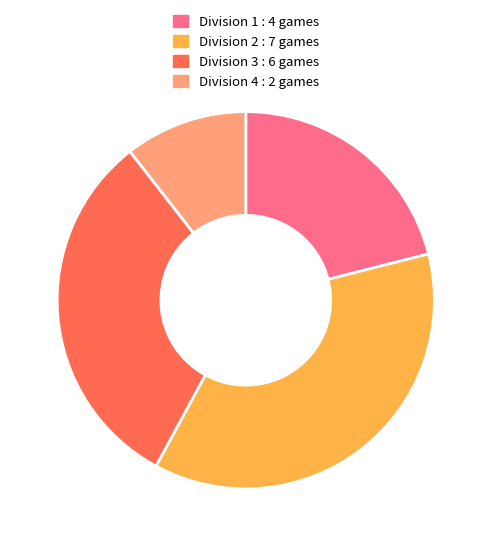

How many segments does this pie chart have?

4